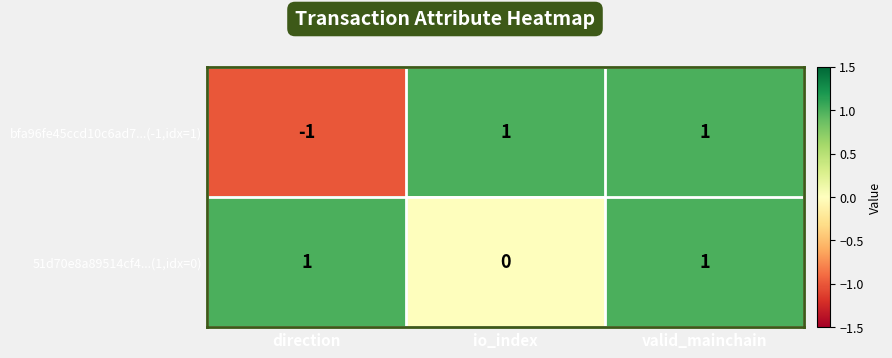

At which category does the chart reach its minimum across all series?

direction